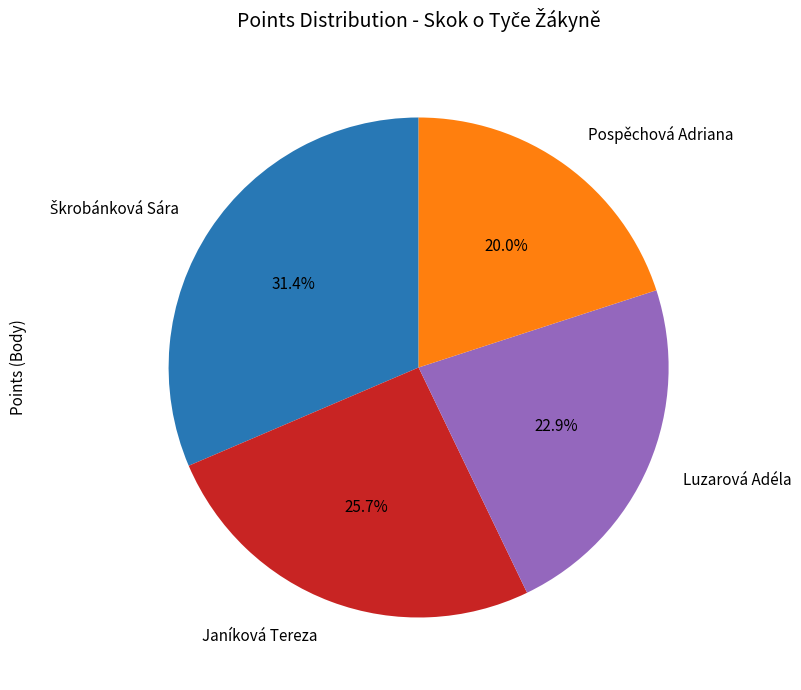

How many segments does this pie chart have?

4